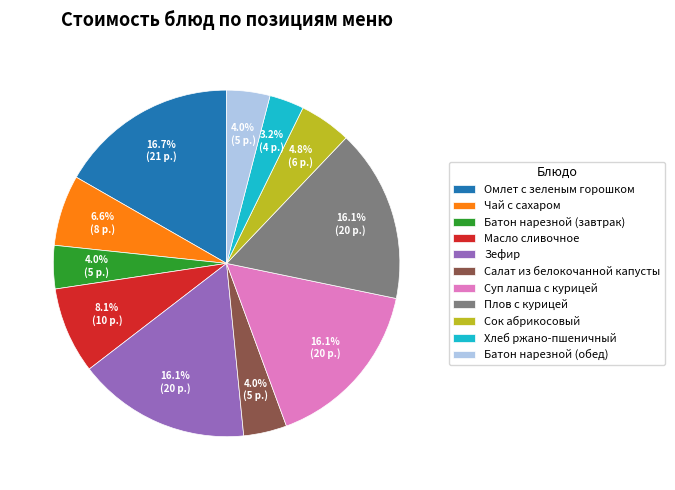

What percentage is NOT represented by Салат из белокочанной капусты?

96.0%